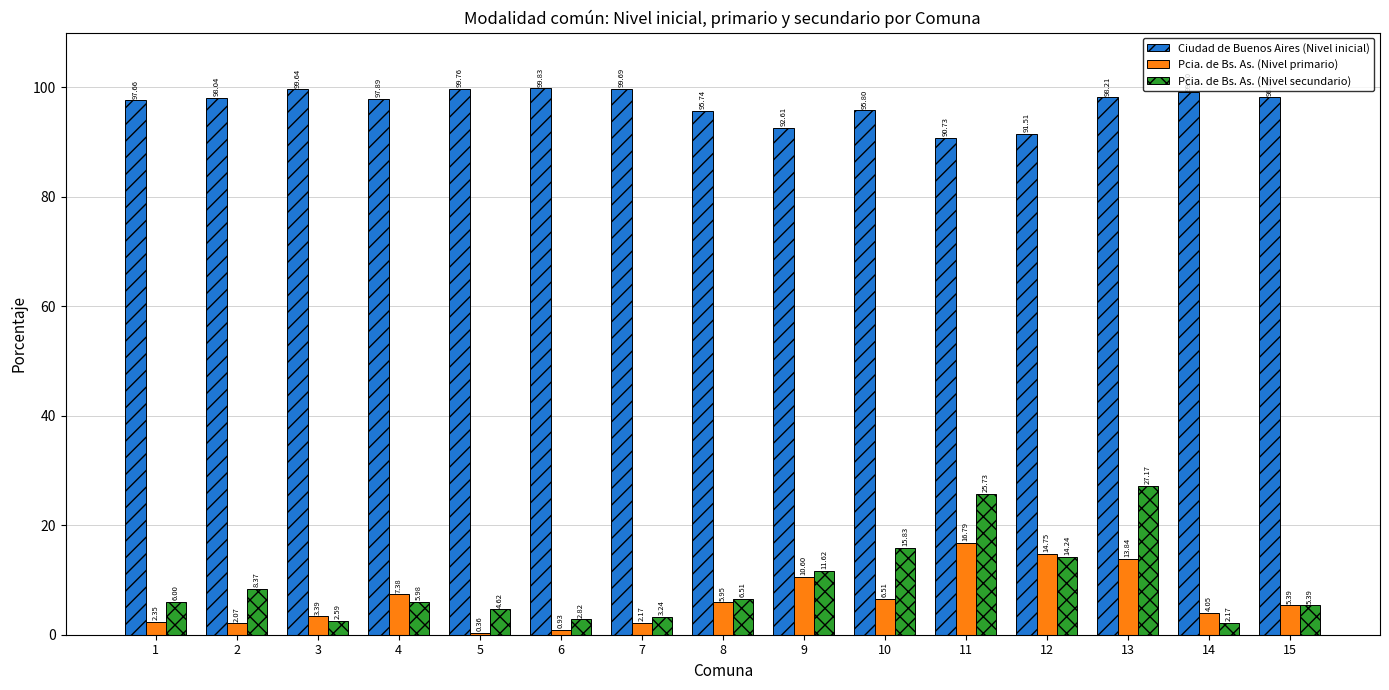

How many values in the Pcia. de Bs. As. (Nivel primario) series exceed 5?

8